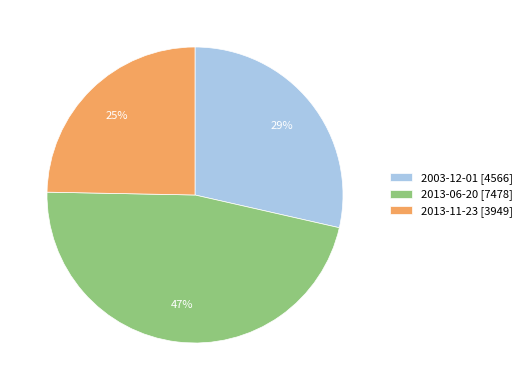

Rank the categories by value from lowest to highest.

2013-11-23, 2003-12-01, 2013-06-20